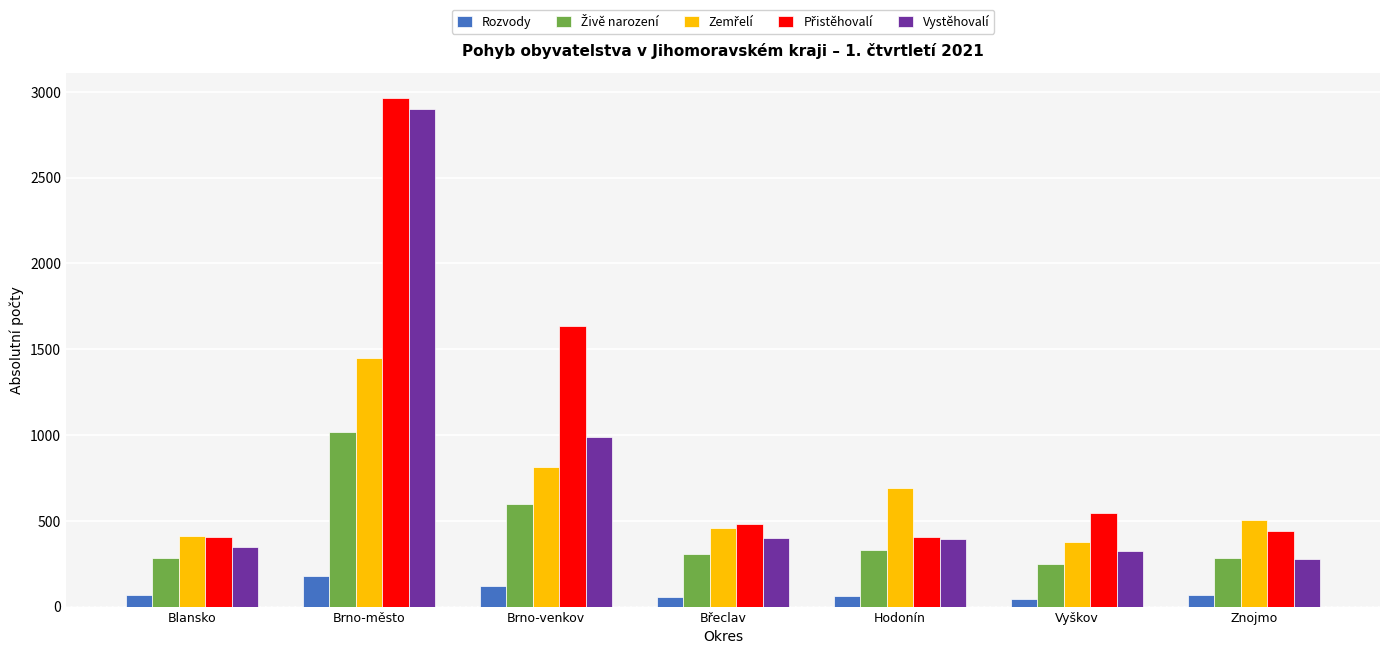

What is the difference between the Vystěhovalí values at Znojmo and Blansko?

69